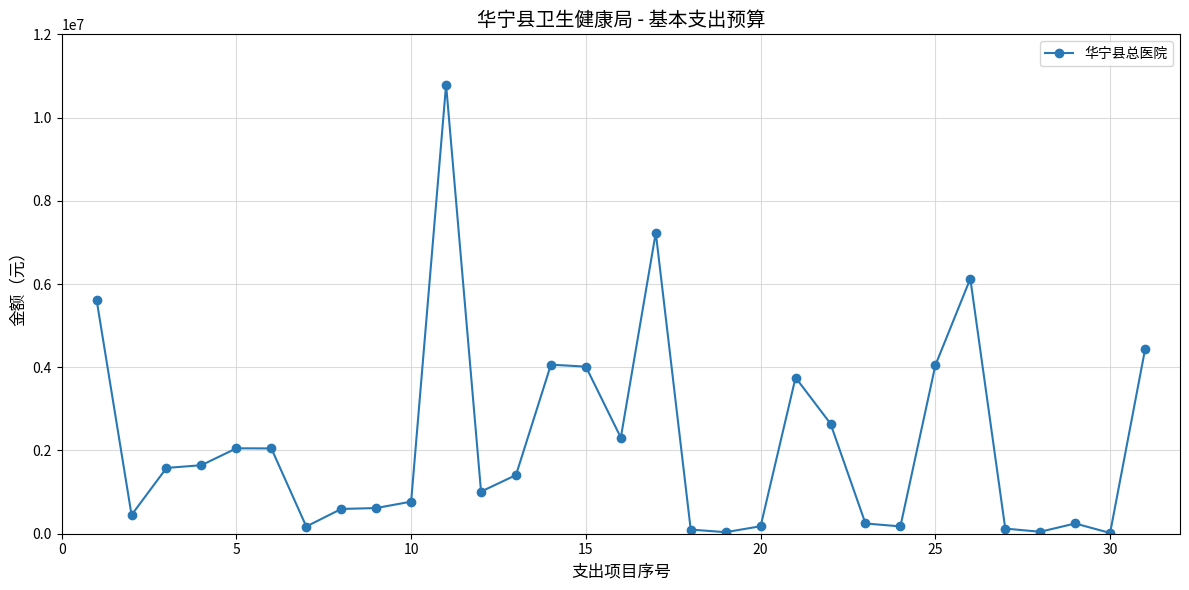

What is the value of the 23rd point from the left?

246111.6